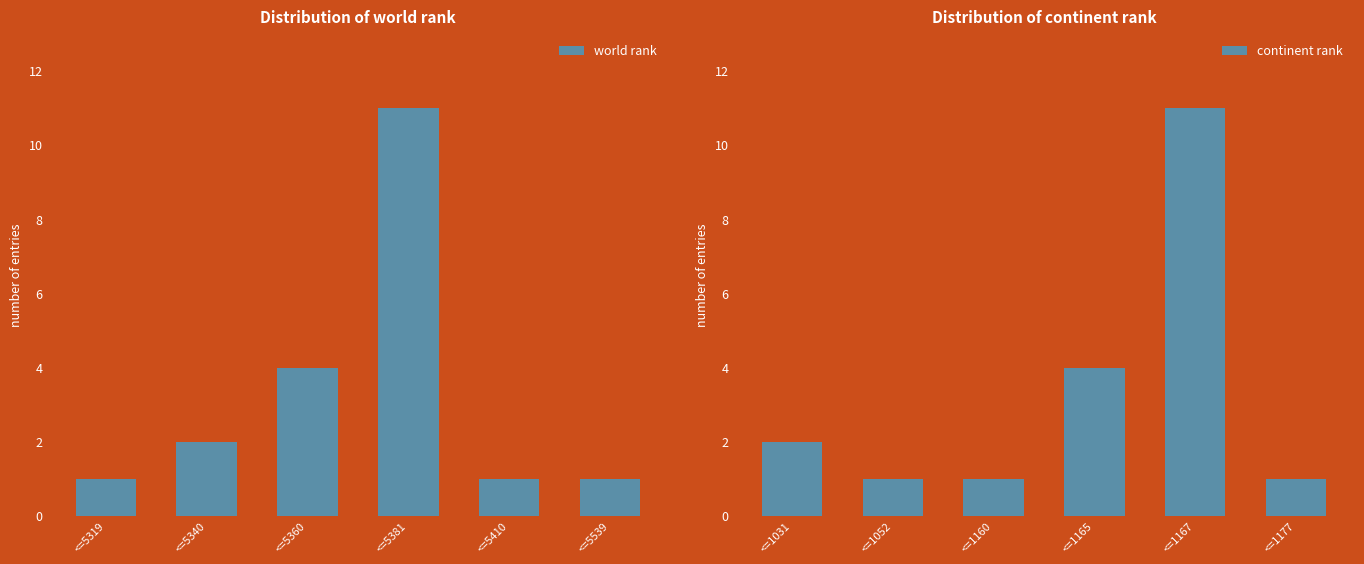

How many distinct data groups are displayed?

2